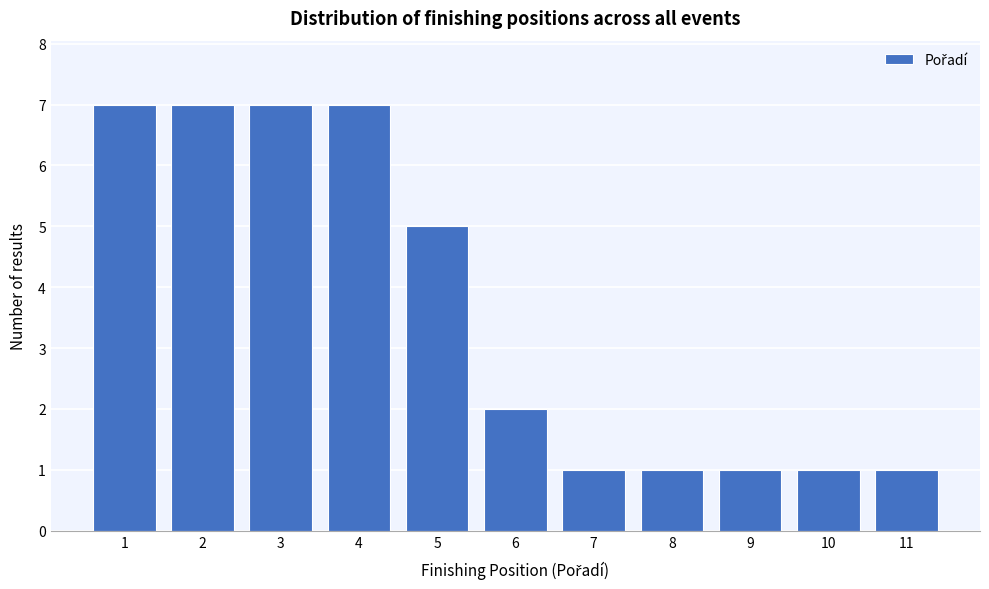

Reading left to right, list all the values displayed in this chart.

7	7	7	7	5	2	1	1	1	1	1